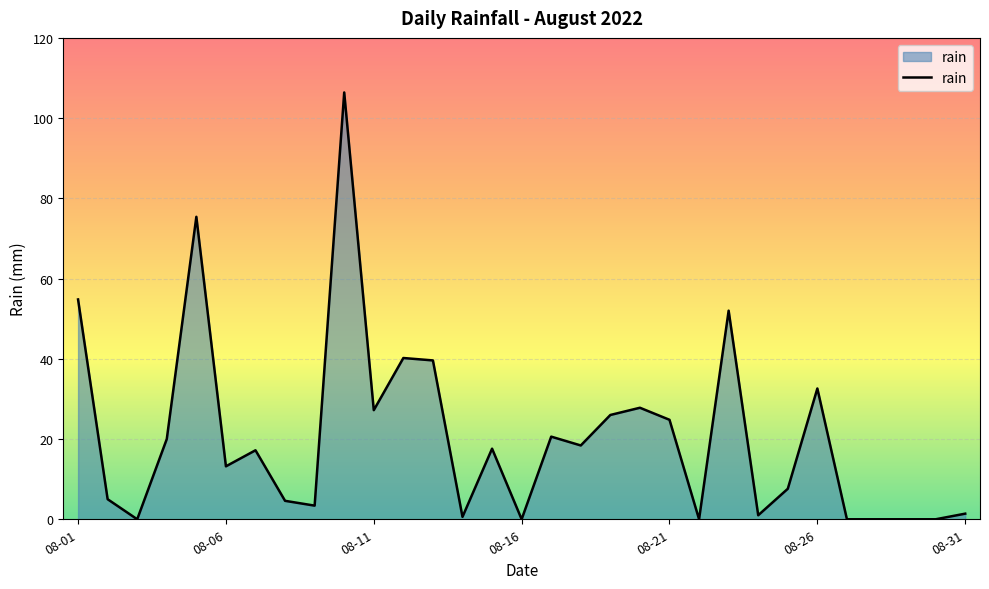

What is the difference between the maximum and minimum values?

106.4